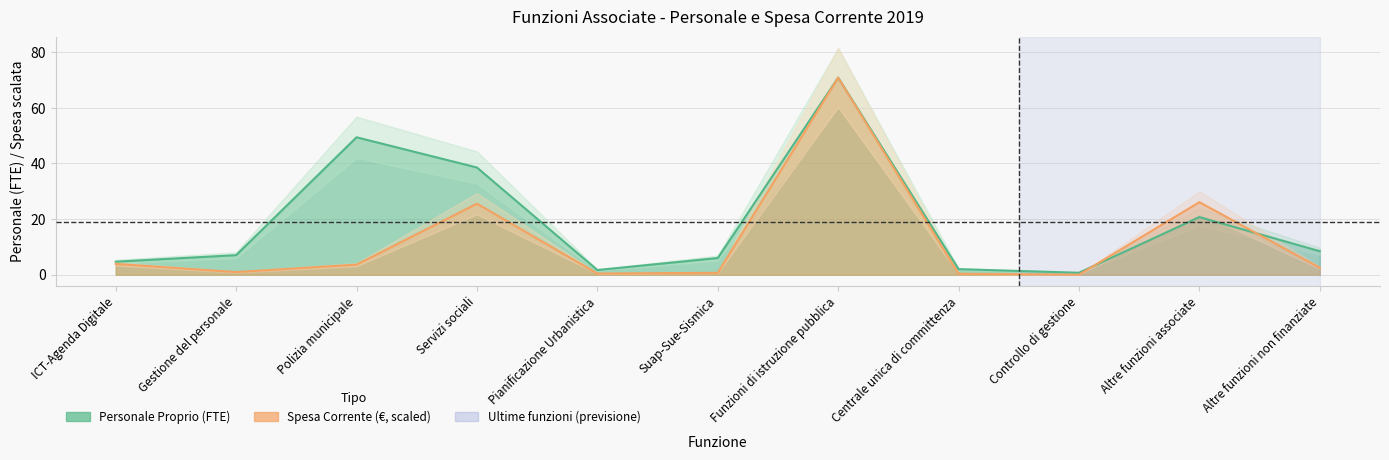

Where is the first local minimum for Spesa corrente per funzione (€)?

Gestione del personale